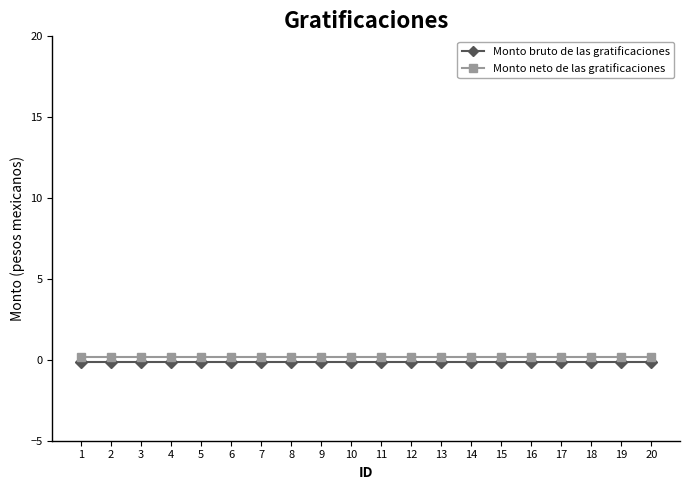

Is it true that Monto neto de las gratificaciones equals 0.1 at 12?

True